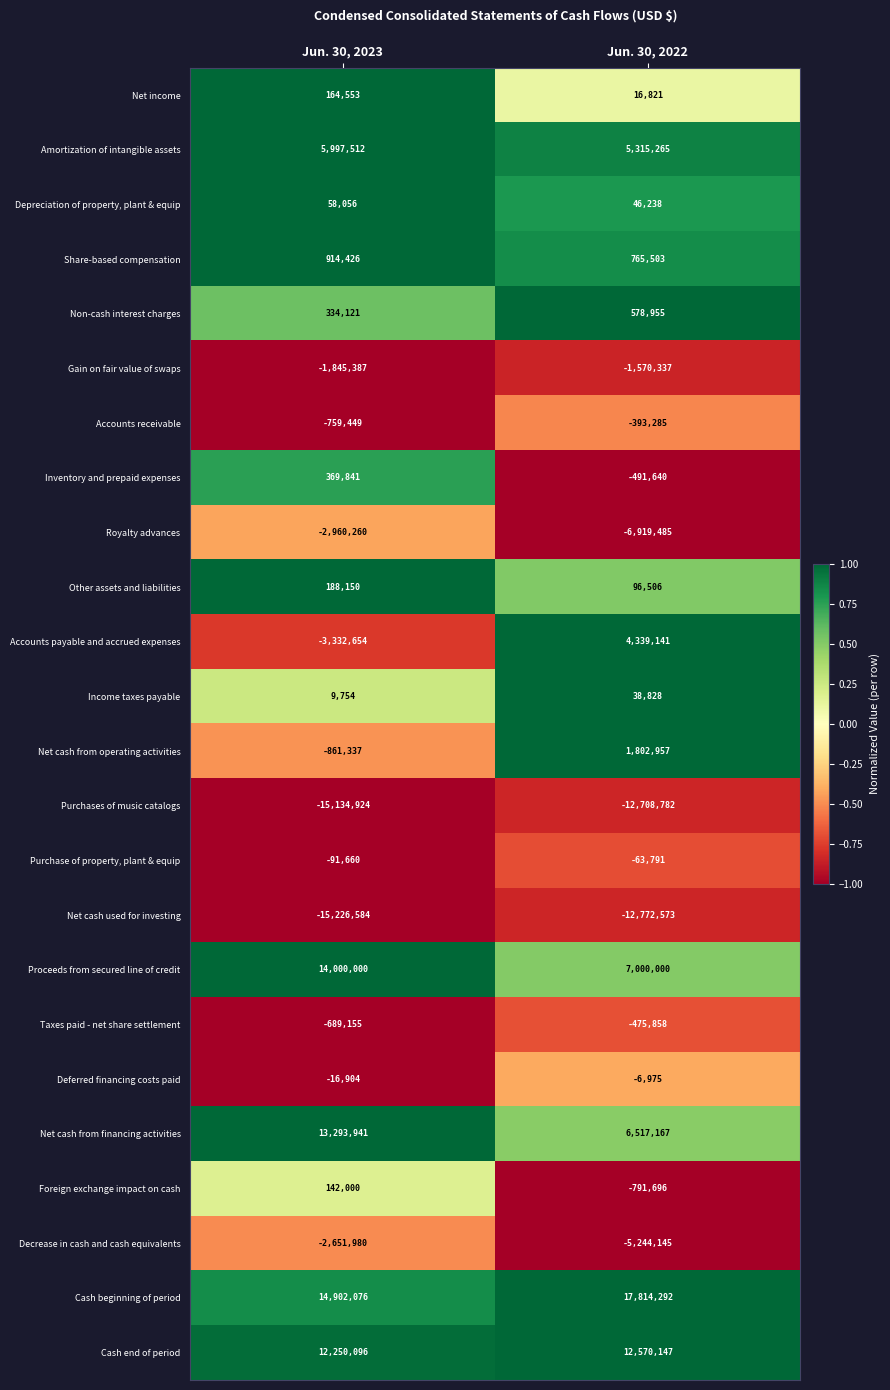

The Share-based compensation series shows 322241 at Jun. 30, 2022. True or false?

False